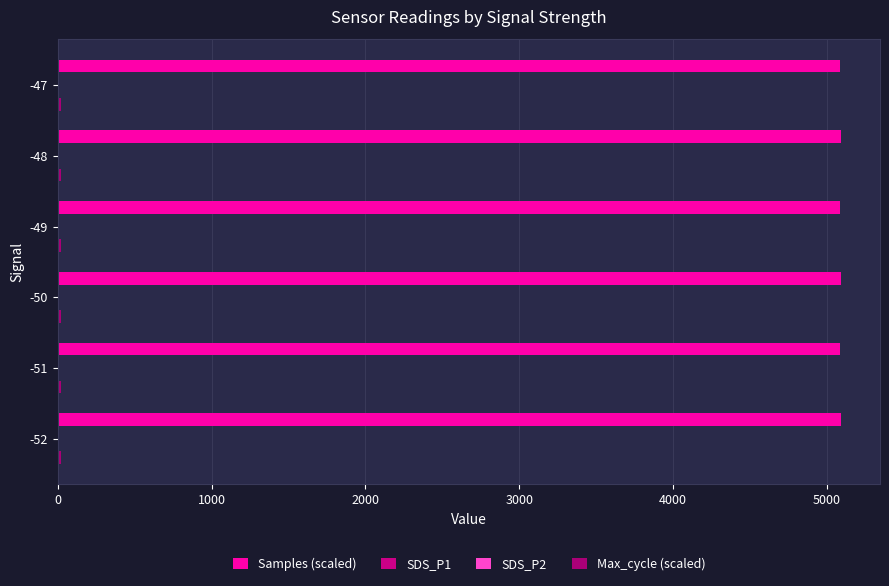

How many categories are shown in the chart?

6